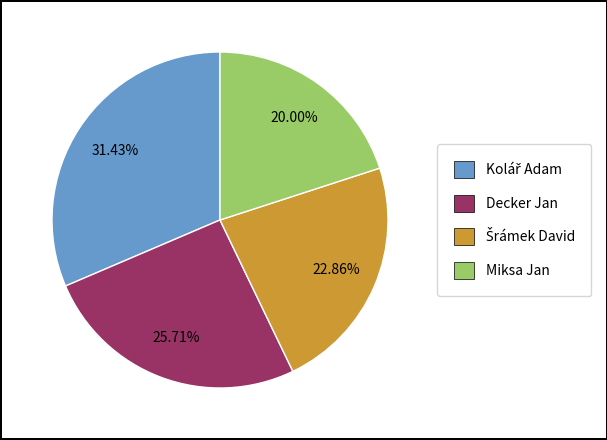

What percentage is the Miksa Jan slice, to the nearest percent?

20%